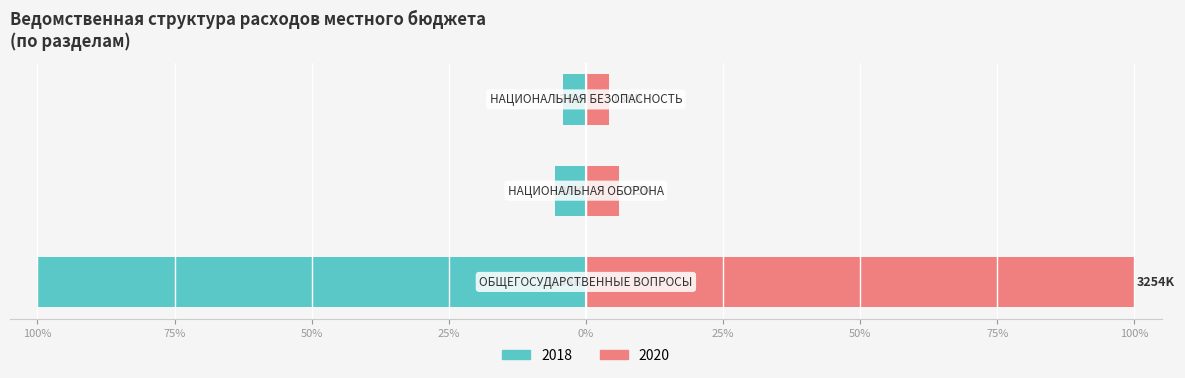

Reading left to right, what are all the values shown in this chart?

2018: ОБЩЕГОСУДАРСТВЕННЫЕ ВОПРОСЫ=-100.0	НАЦИОНАЛЬНАЯ ОБОРОНА=-5.7	НАЦИОНАЛЬНАЯ БЕЗОПАСНОСТЬ=-4.2
2019: ОБЩЕГОСУДАРСТВЕННЫЕ ВОПРОСЫ=100.0	НАЦИОНАЛЬНАЯ ОБОРОНА=6.0	НАЦИОНАЛЬНАЯ БЕЗОПАСНОСТЬ=4.2